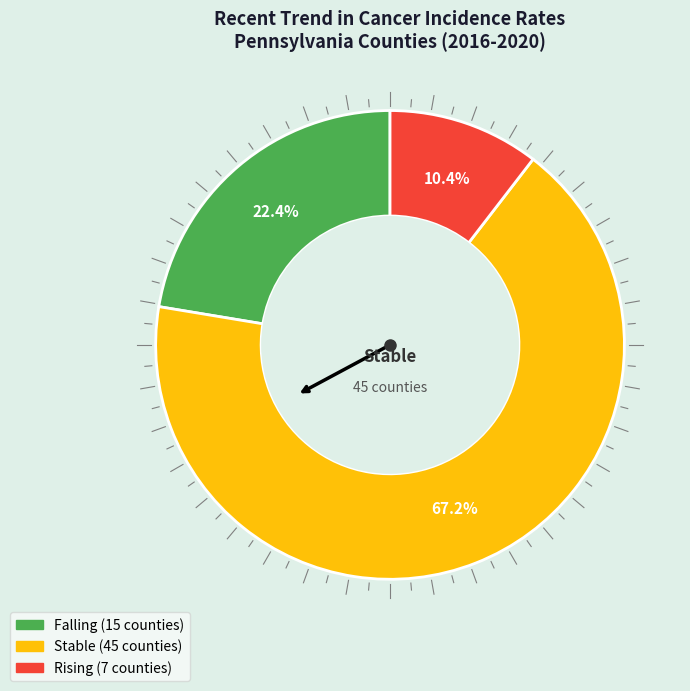

Is there any slice that represents more than half of the pie?

Yes